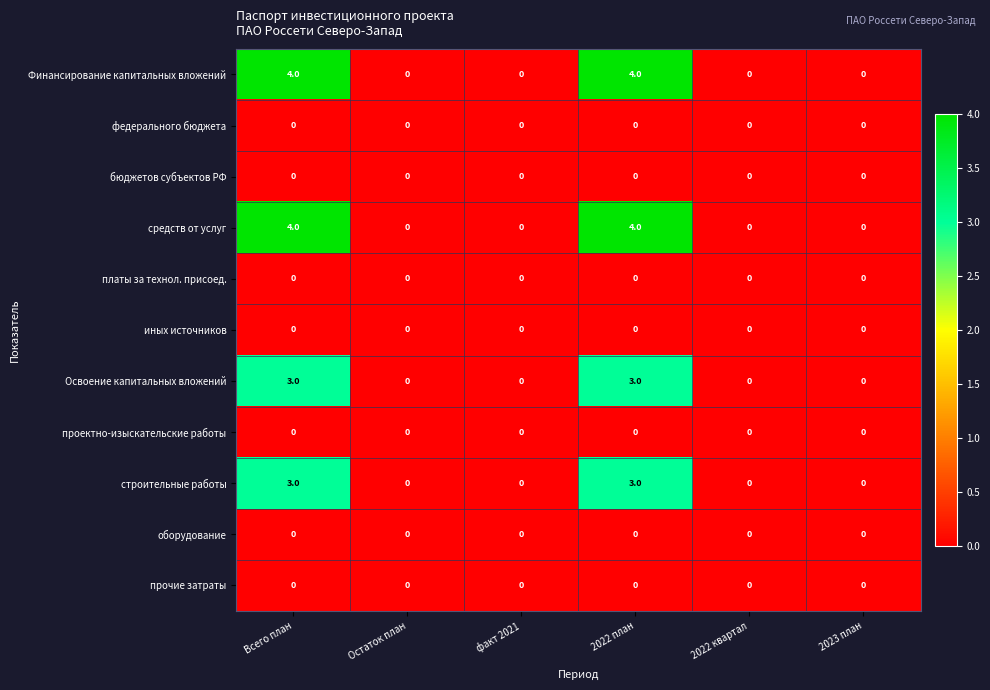

Is it true that бюджетов субъектов РФ equals 0 at факт 2021?

True